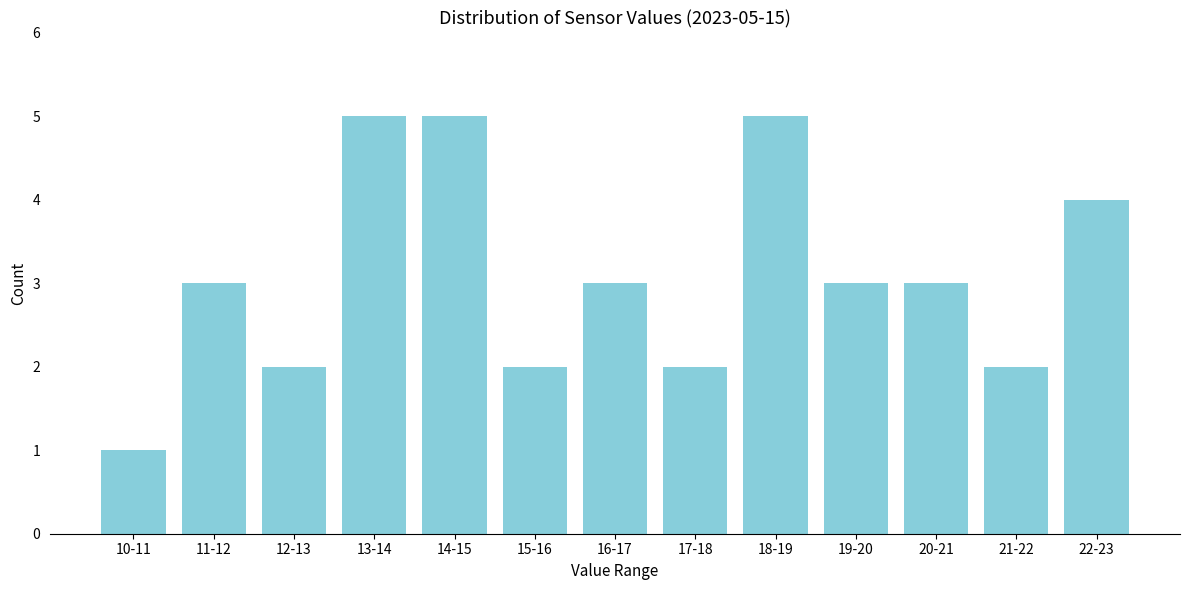

Reading left to right, extract all data points from this chart.

10-11=1	11-12=3	12-13=2	13-14=5	14-15=5	15-16=2	16-17=3	17-18=2	18-19=5	19-20=3	20-21=3	21-22=2	22-23=4